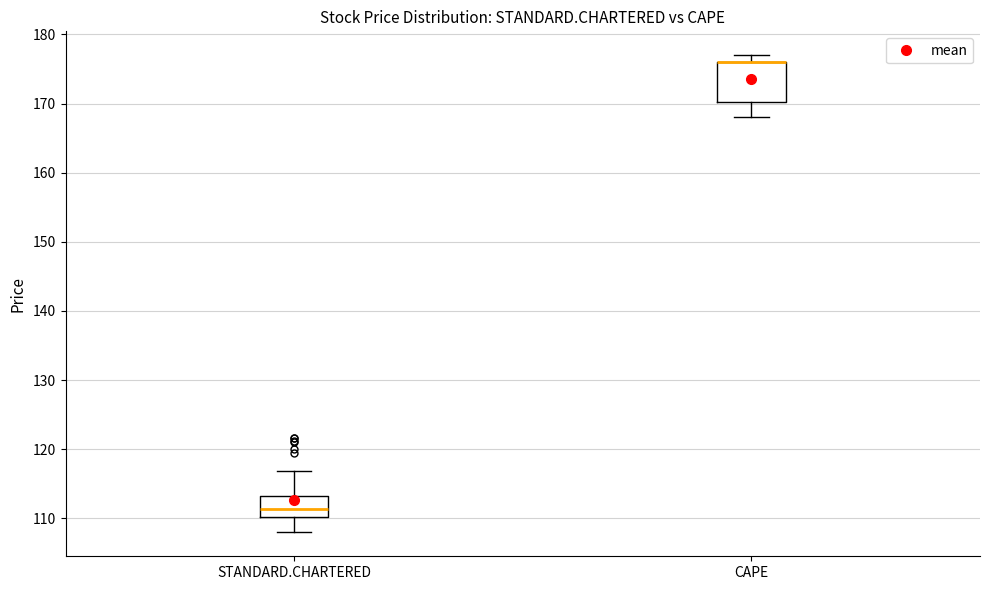

Reading left to right, read every box against the y-axis: the position of its median line, the range the box covers, and the ends of its whiskers. The values are not printed on the chart, so give them approximately, as read against the axis.

STANDARD.CHARTERED: median 111, box 110 to 113, whiskers 108 to 117
CAPE: median 176 (drawn on the box's upper edge), box 170 to 176, whiskers 168 to 177